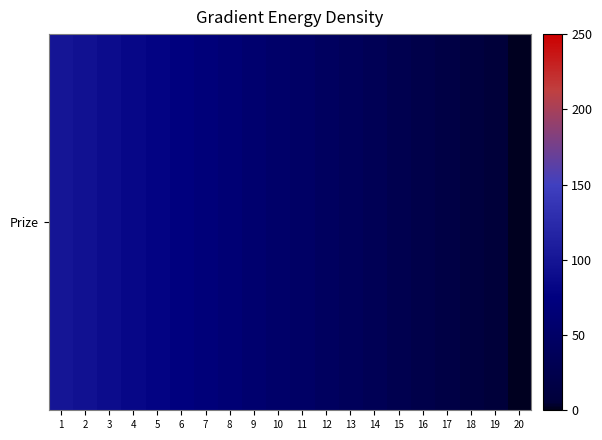

Between 13 and 8, which is larger?

8